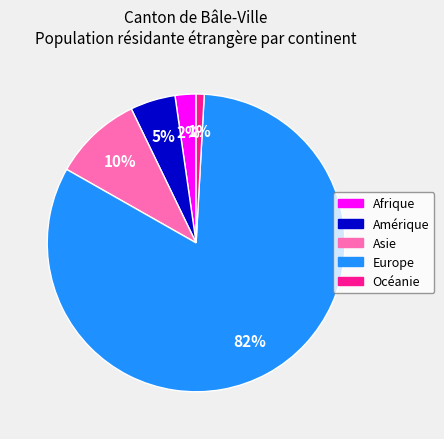

Rank the categories by value from lowest to highest.

Océanie, Afrique, Amérique, Asie, Europe